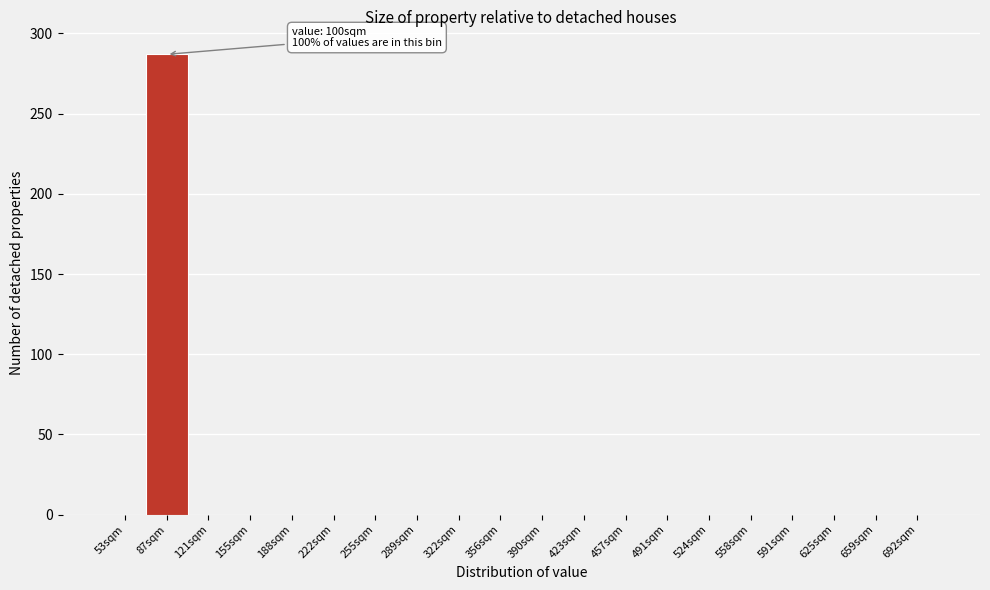

Reading left to right, what are all the values shown in this chart?

53sqm=0	87sqm=287	121sqm=0	155sqm=0	188sqm=0	222sqm=0	255sqm=0	289sqm=0	322sqm=0	356sqm=0	390sqm=0	423sqm=0	457sqm=0	491sqm=0	524sqm=0	558sqm=0	591sqm=0	625sqm=0	659sqm=0	692sqm=0